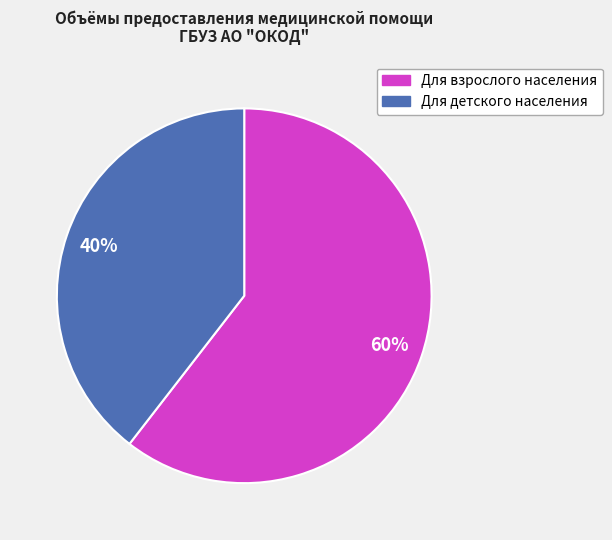

What percentage is the Для взрослого населения slice, to the nearest percent?

60%